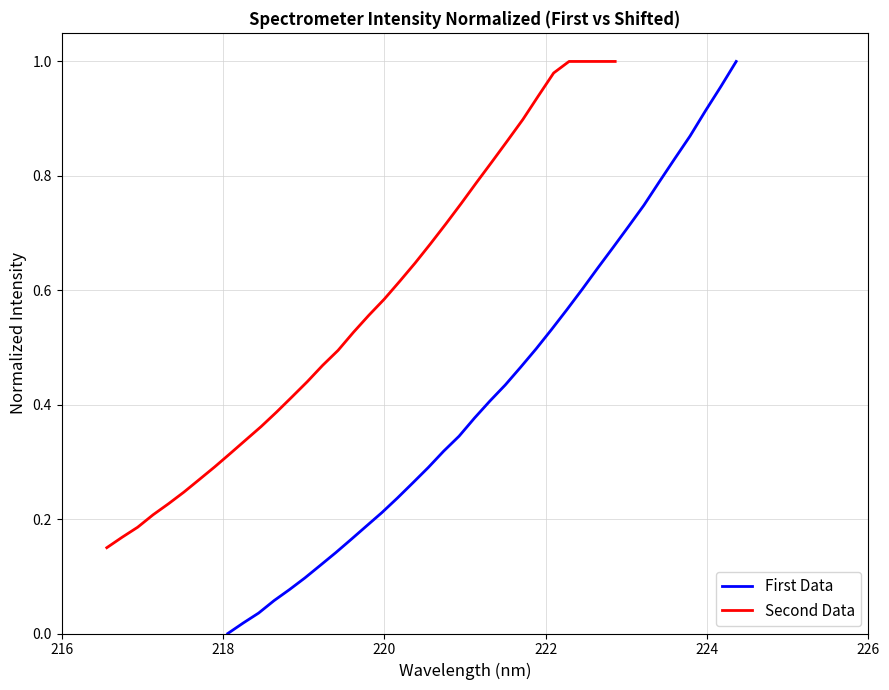

Reading right to left, list all the values displayed in this chart.

First Data: 1.0	1.0	0.9	0.9	0.8	0.8	0.7	0.7	0.7	0.6	0.6	0.6	0.5	0.5	0.5	0.4	0.4	0.4	0.3	0.3	0.3	0.3	0.2	0.2	0.2	0.2	0.1	0.1	0.1	0.1	0.1	0.0	0.0	0.0
Second Data: 1.0	1.0	1.0	1.0	1.0	0.9	0.9	0.9	0.8	0.8	0.8	0.7	0.7	0.6	0.6	0.6	0.6	0.5	0.5	0.5	0.4	0.4	0.4	0.4	0.3	0.3	0.3	0.3	0.2	0.2	0.2	0.2	0.2	0.1